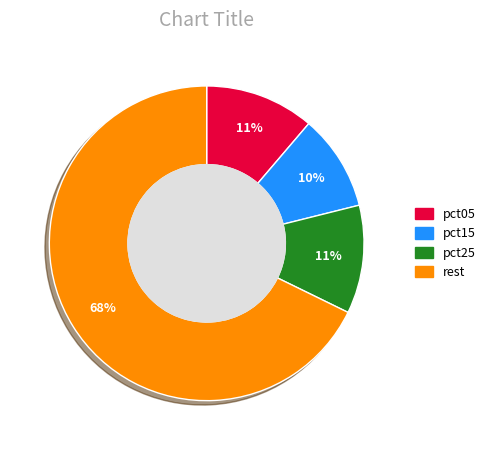

Which slice is the largest?

rest